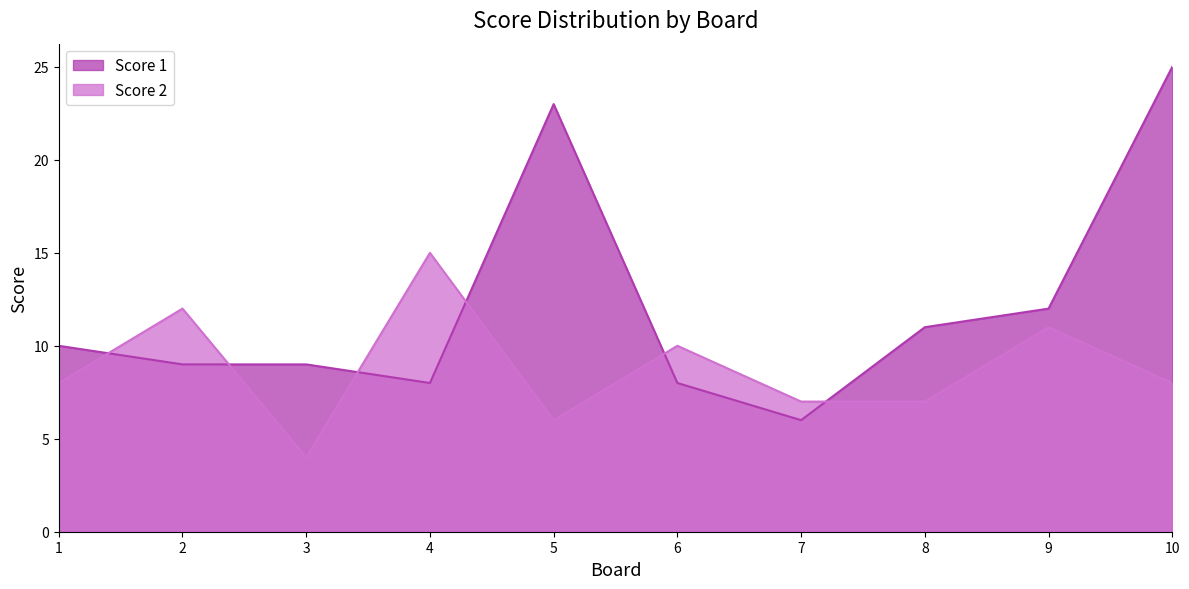

What is the difference between the highest and lowest values at 6?

2